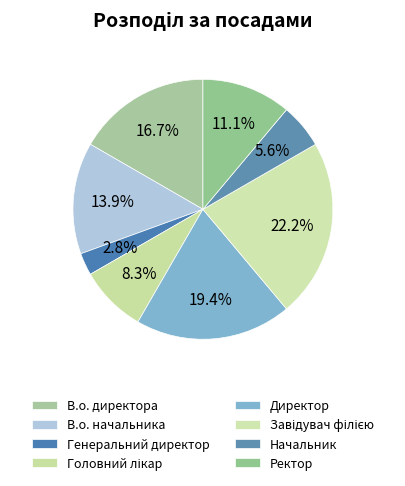

What is the total percentage of В.о. начальника and Завідувач філією?

36.1%